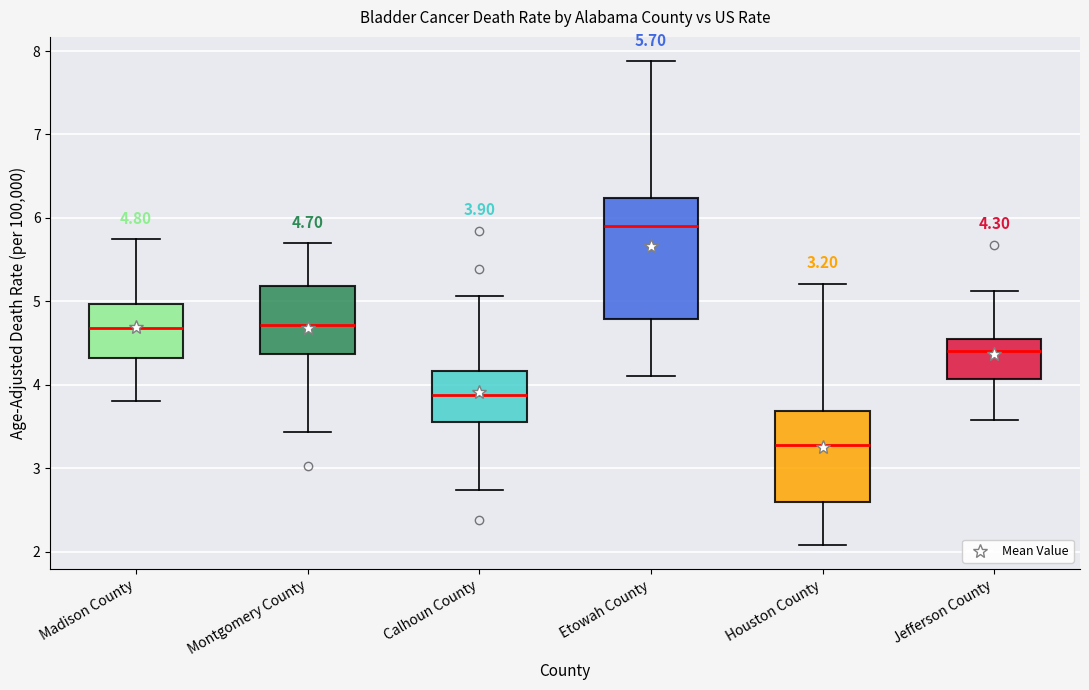

Comparing the boxes themselves (not the whiskers), which one is the tallest?

Etowah County